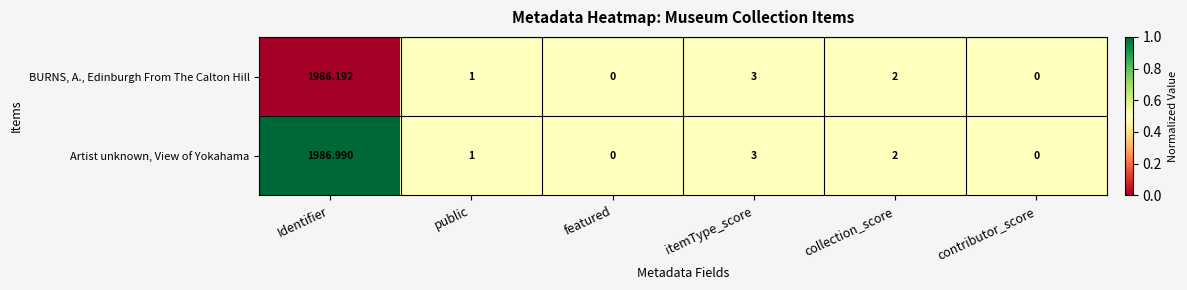

At which label does BURNS, A., Edinburgh From The Calton Hill first exceed 2?

Identifier